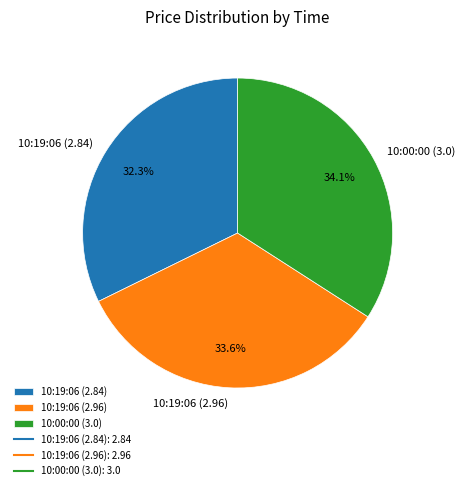

What percentage do 10:00:00 (3.0) and 10:19:06 (2.84) together represent?

66.4%